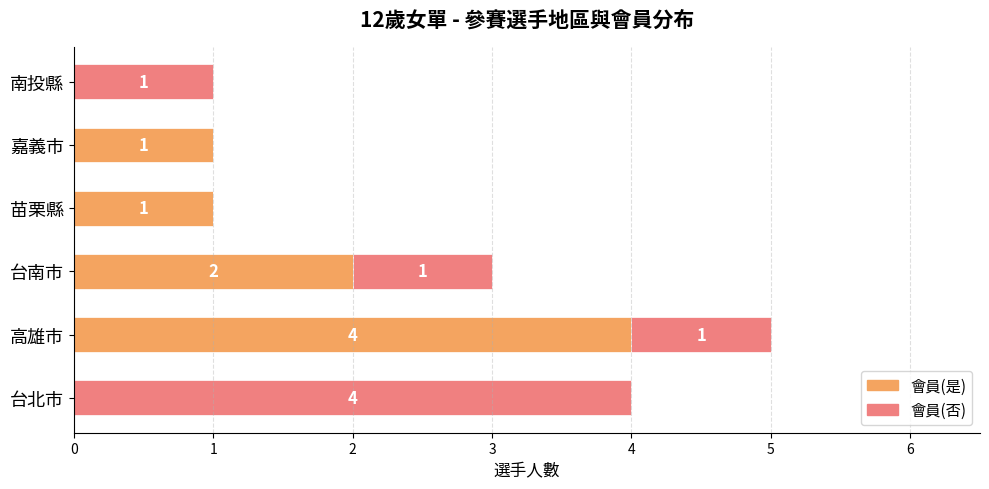

The 會員(是) series shows 2 at 高雄市. True or false?

False